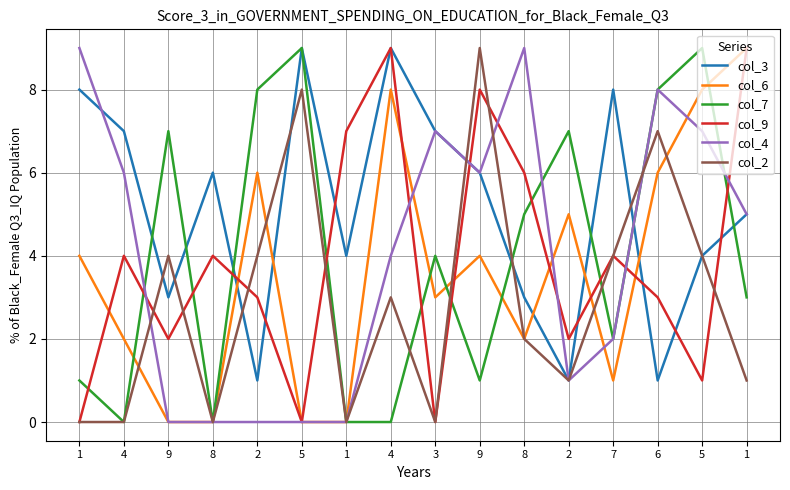

At which category does the chart reach its minimum across all series?

9